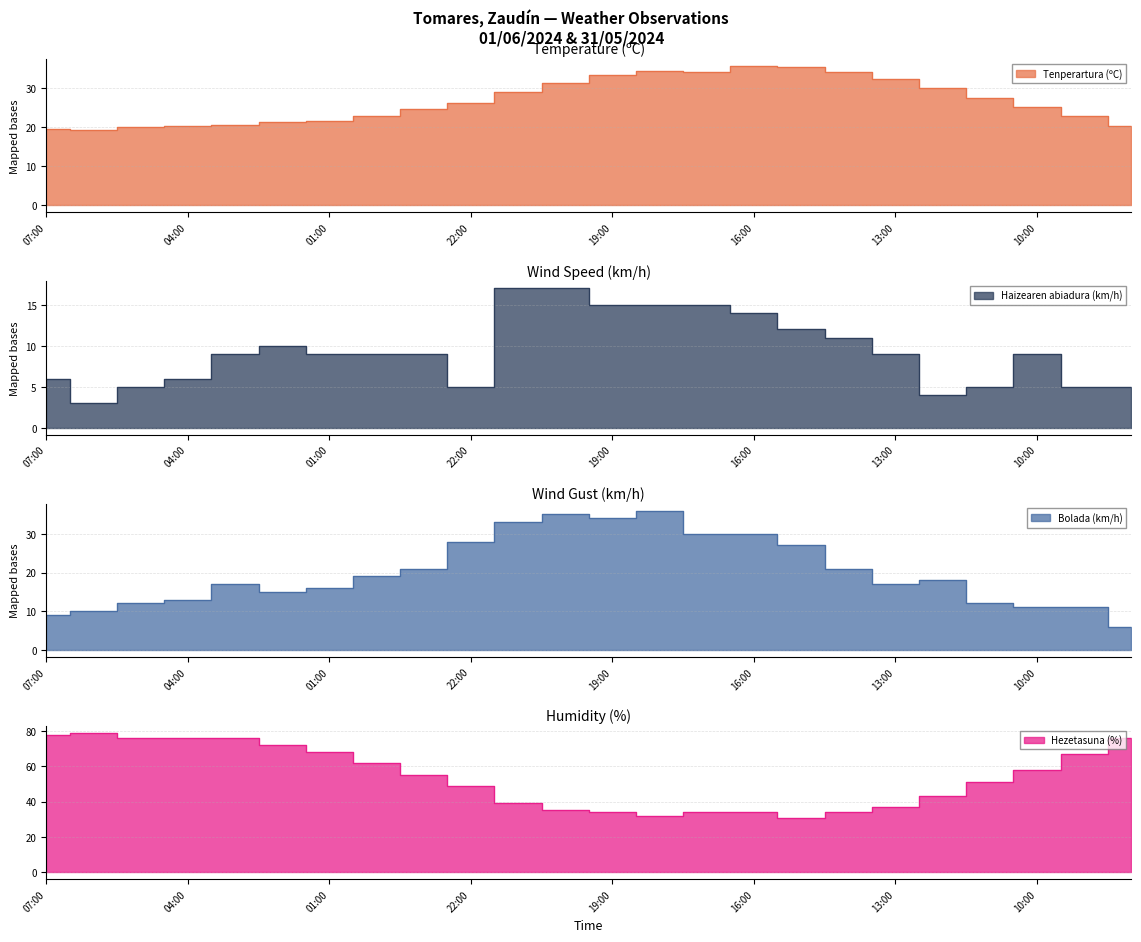

How many values in the Hezetasuna (%) series are below 55?

12